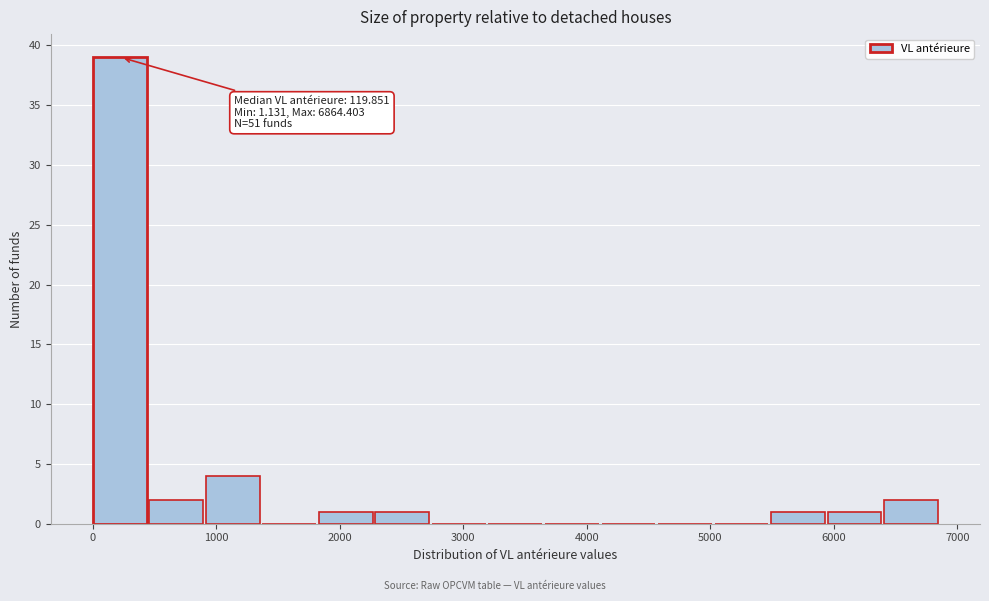

Which range on the x-axis has the tallest bar?

0 to 500